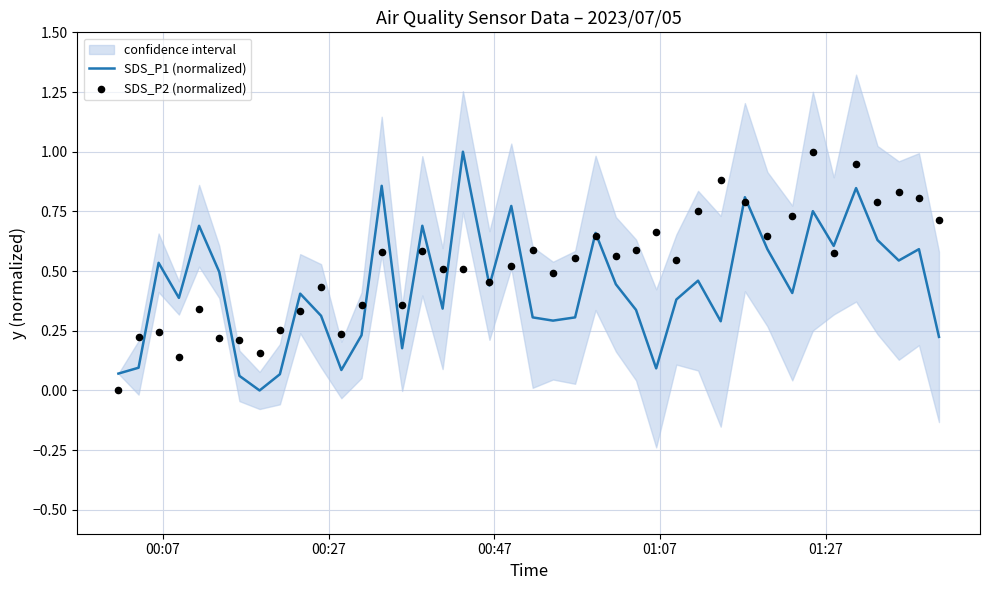

What are all the series names shown in the legend?

SDS_P1 (normalized), SDS_P2 (normalized)